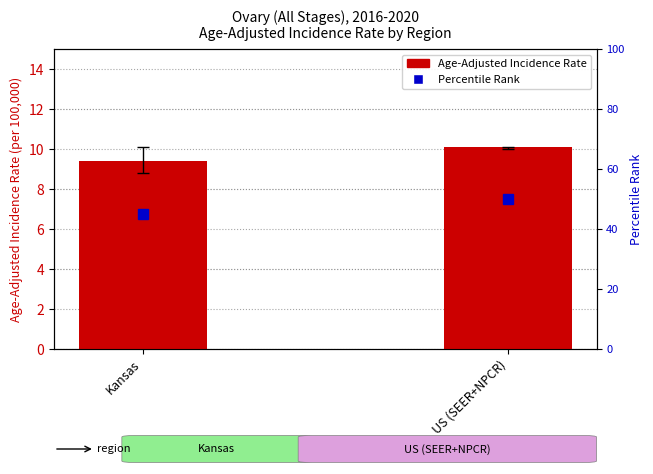

What is the difference between the maximum and minimum values in the Percentile Rank series?

5.0